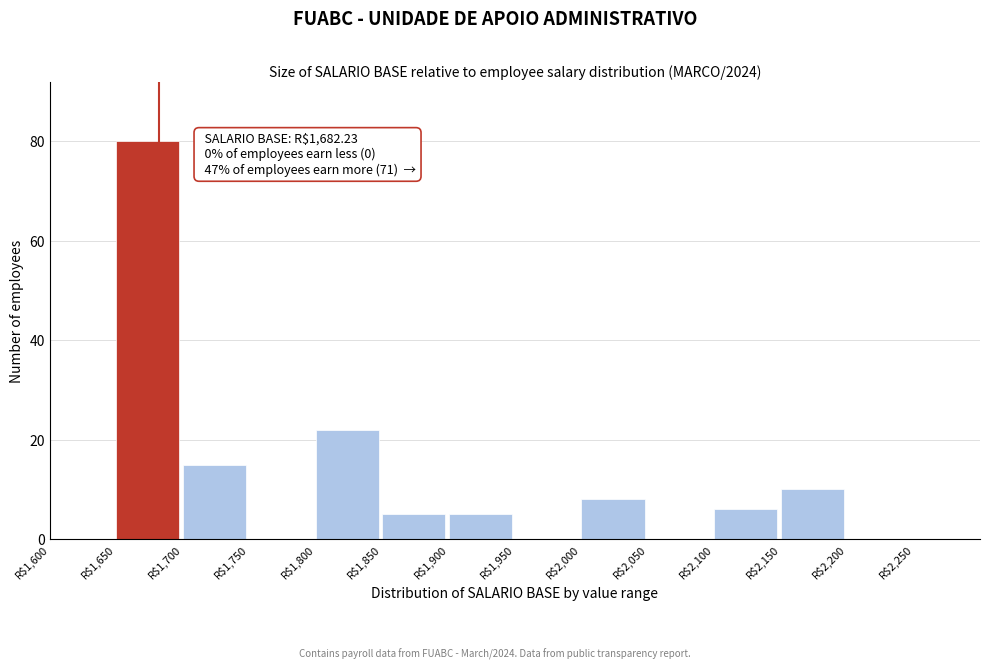

Which range on the x-axis has the tallest bar?

1650 to 1700